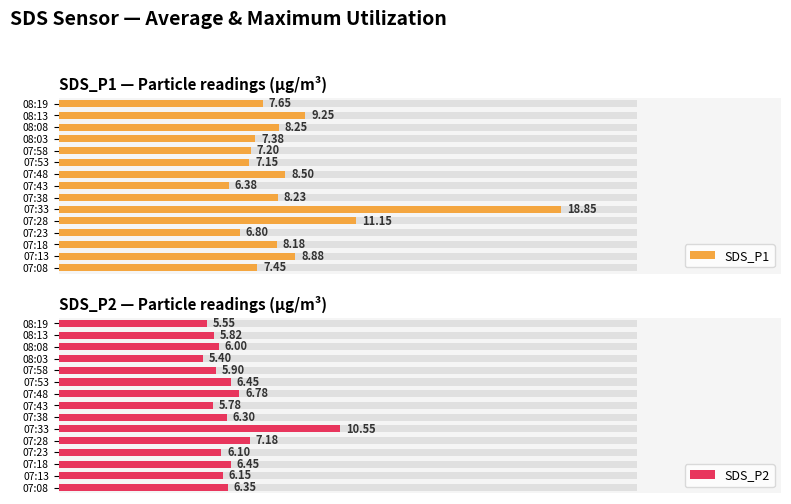

What are all the series names shown in the legend?

SDS_P1, SDS_P2